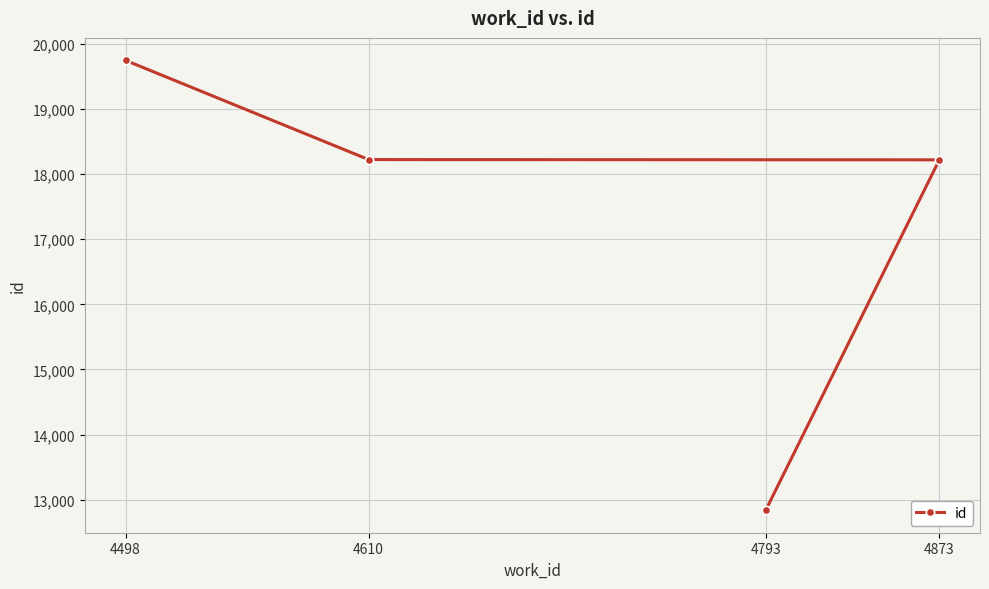

What is the sum of the values at 4793 and 4873?

31058